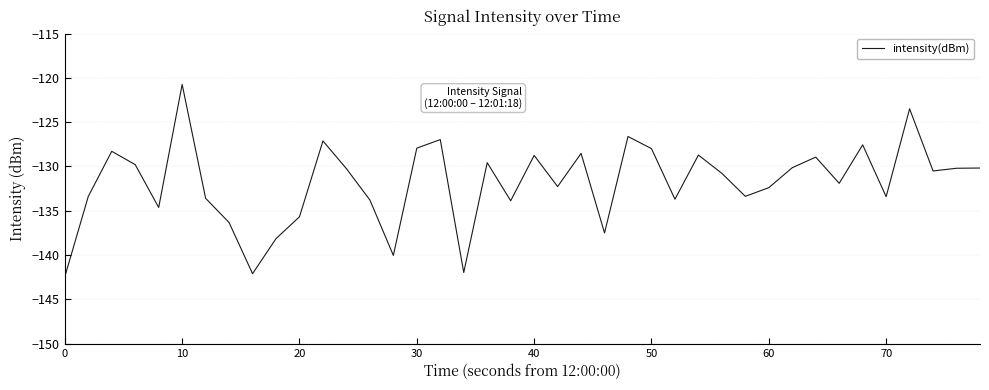

What is the difference between the maximum and minimum values?

21.7